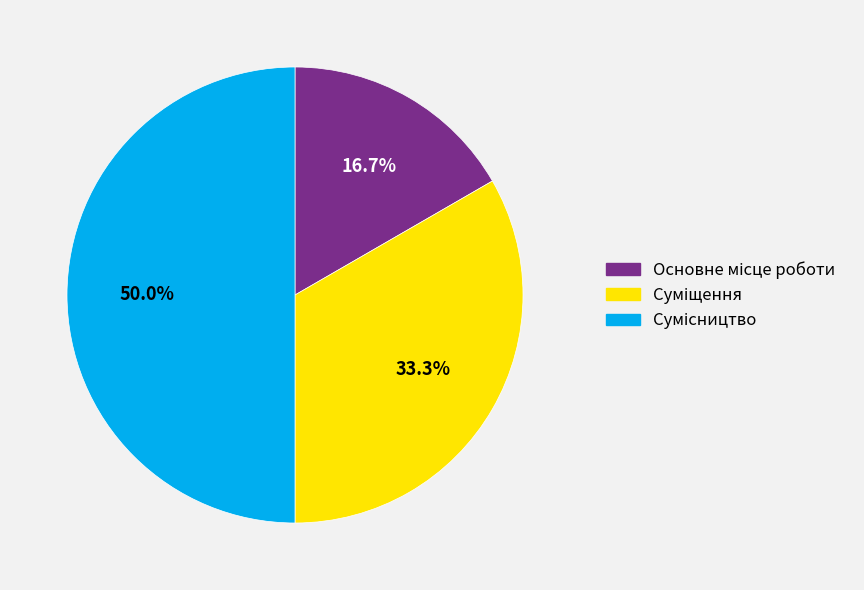

To the nearest percent, what is the difference between the largest and smallest slice percentages?

33%